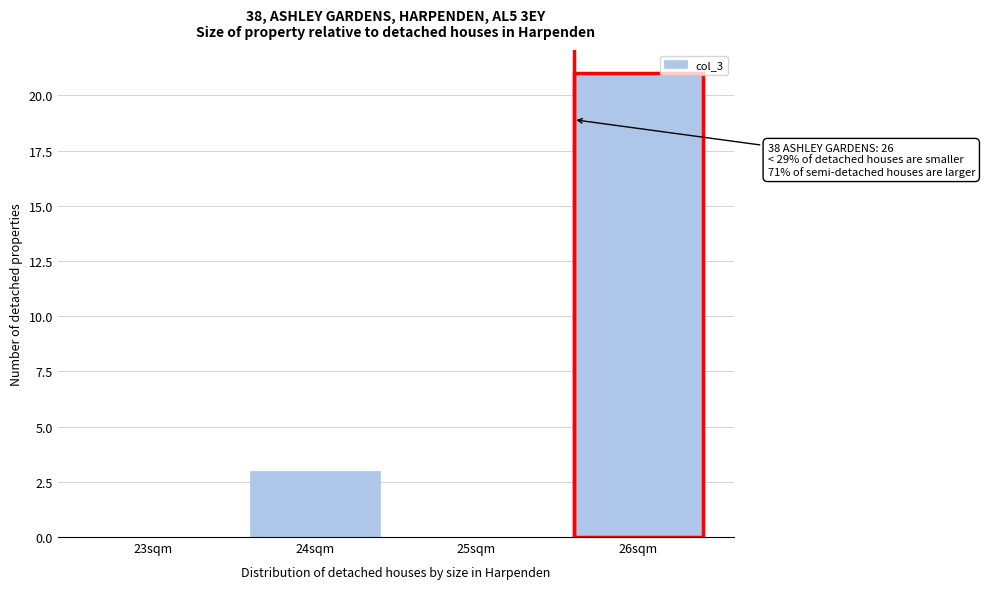

Reading left to right, what are all the values shown in this chart?

23sqm=0	24sqm=3	25sqm=0	26sqm=21